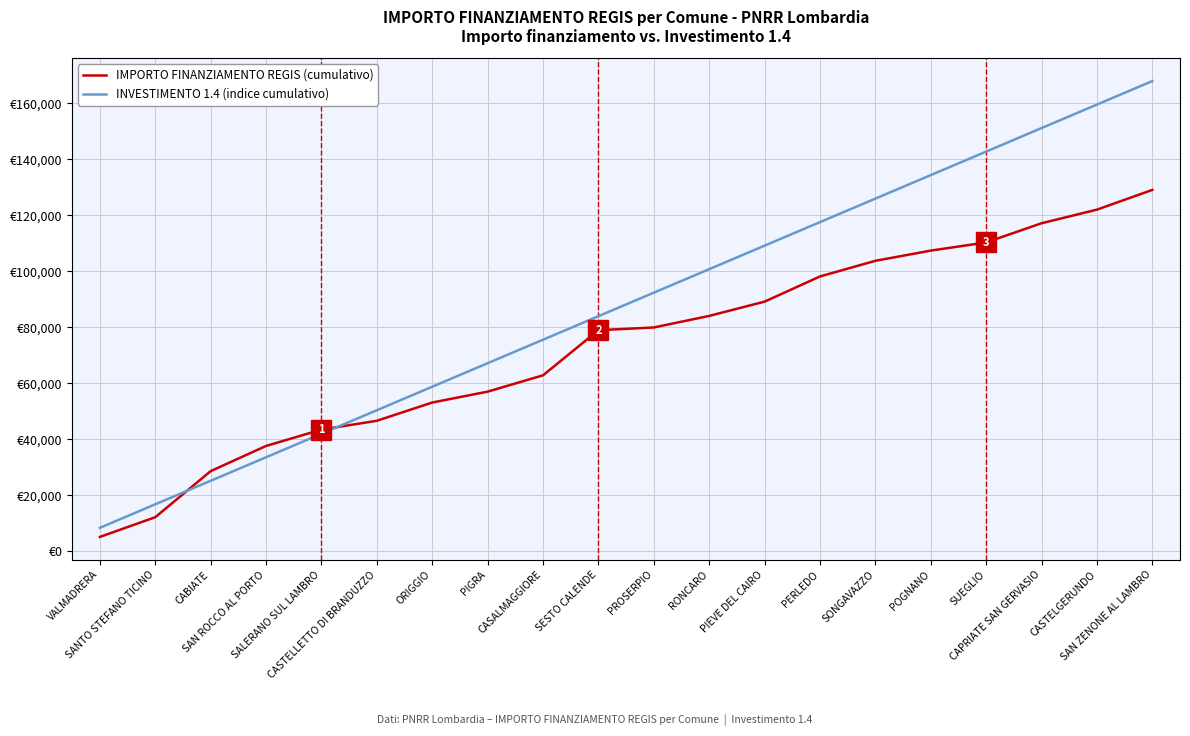

Rank the series by their maximum value, from lowest to highest.

IMPORTO FINANZIAMENTO REGIS (cumulativo), INVESTIMENTO 1.4 (indice cumulativo)